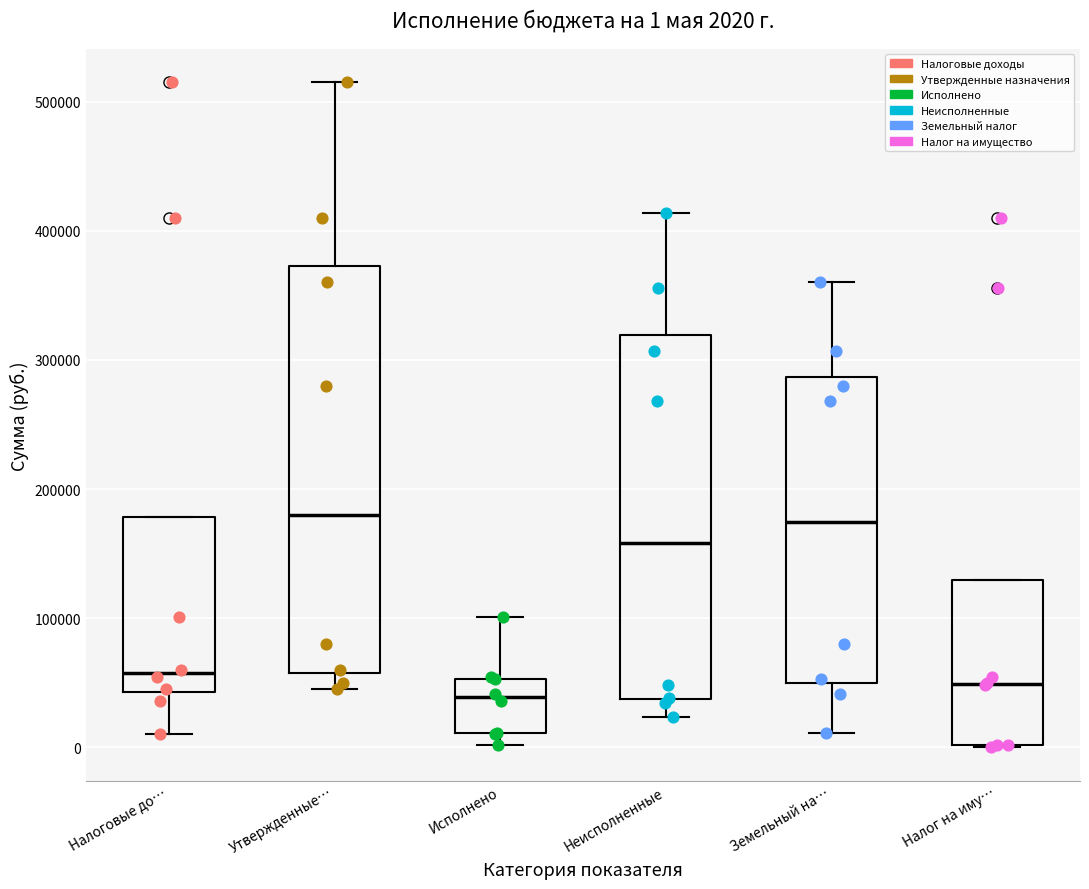

Comparing the boxes themselves (not the whiskers), which one is the tallest?

Утвержденные…